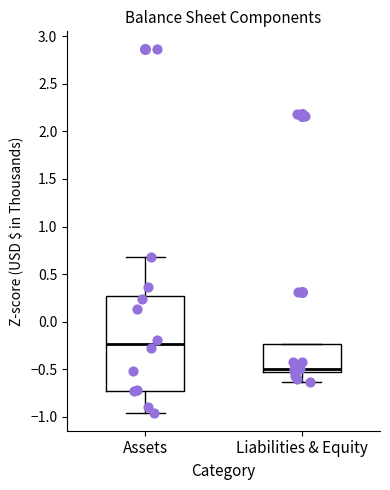

Which box is the tallest, from its lower edge to its upper edge?

Assets